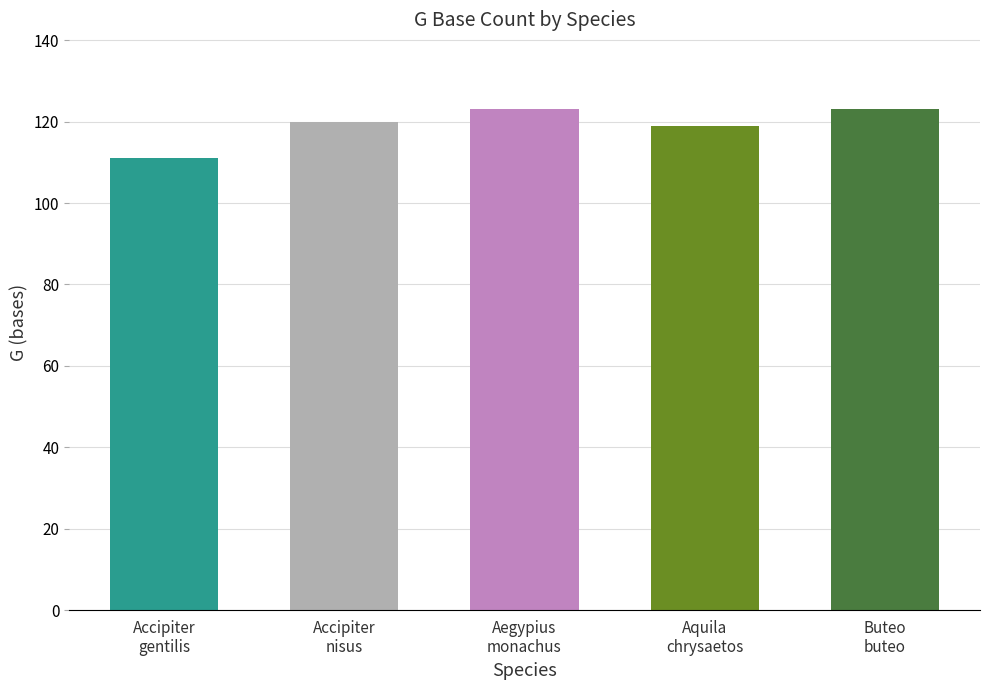

Count the number of data series in this chart.

1